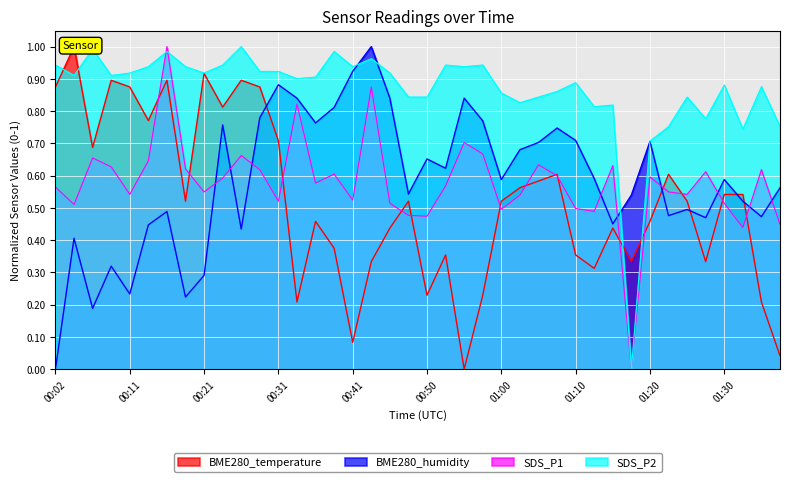

Count the number of data series in this chart.

4